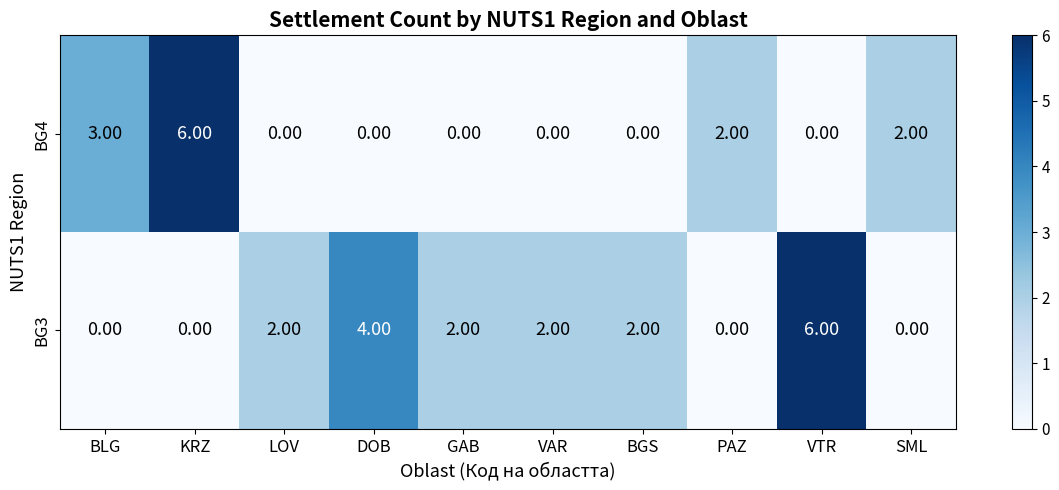

At VTR, list the series in order from smallest to largest.

BG4, BG3